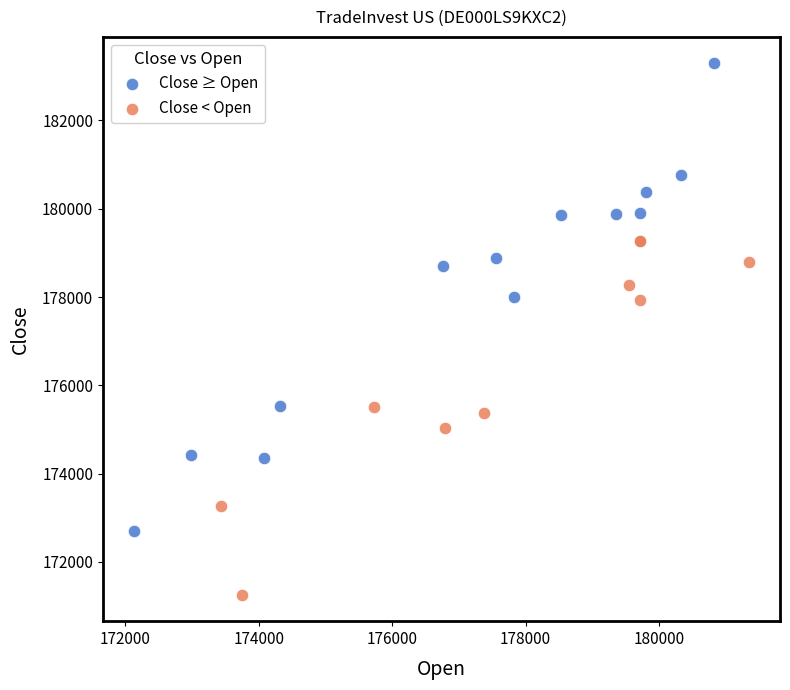

What are all the series names shown in the legend?

Close ≥ Open, Close < Open